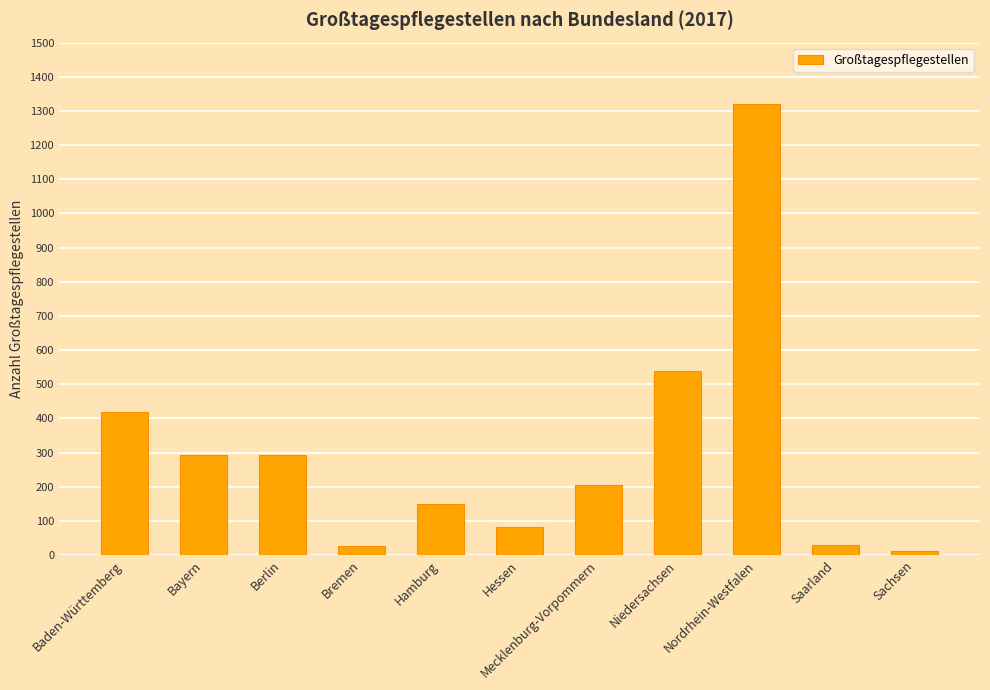

True or false: the data shows 98 at Berlin.

False